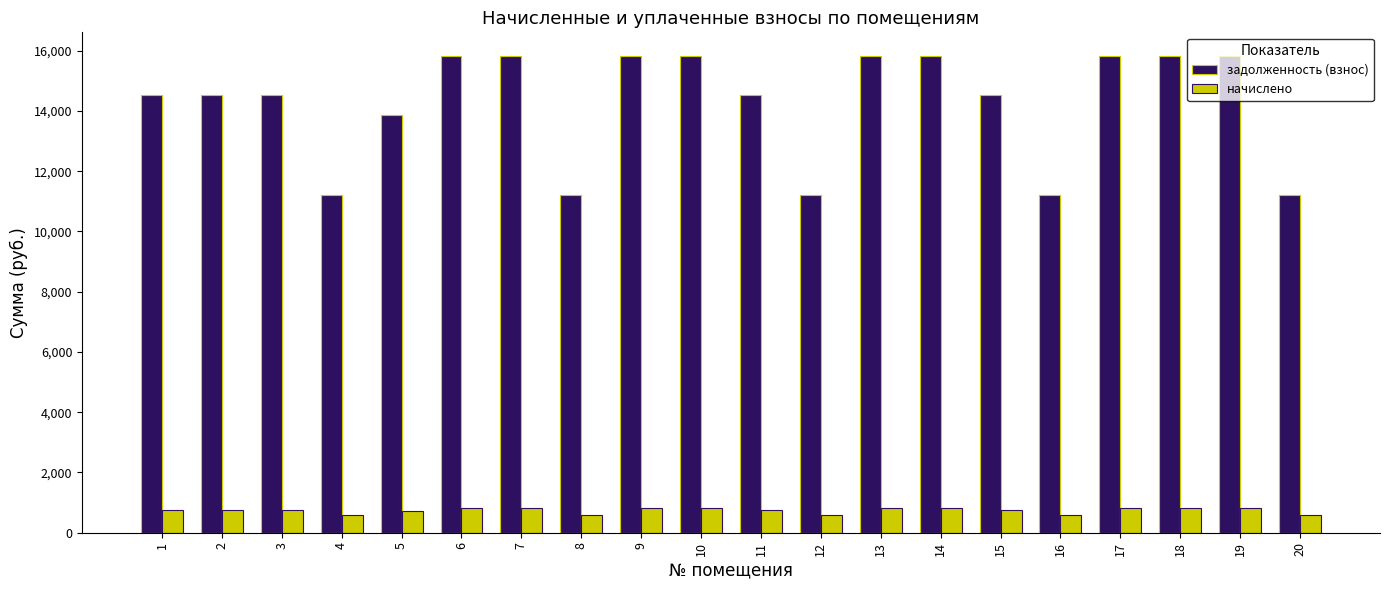

What is the value of the начислено bar at the 2nd from the left?

760.4